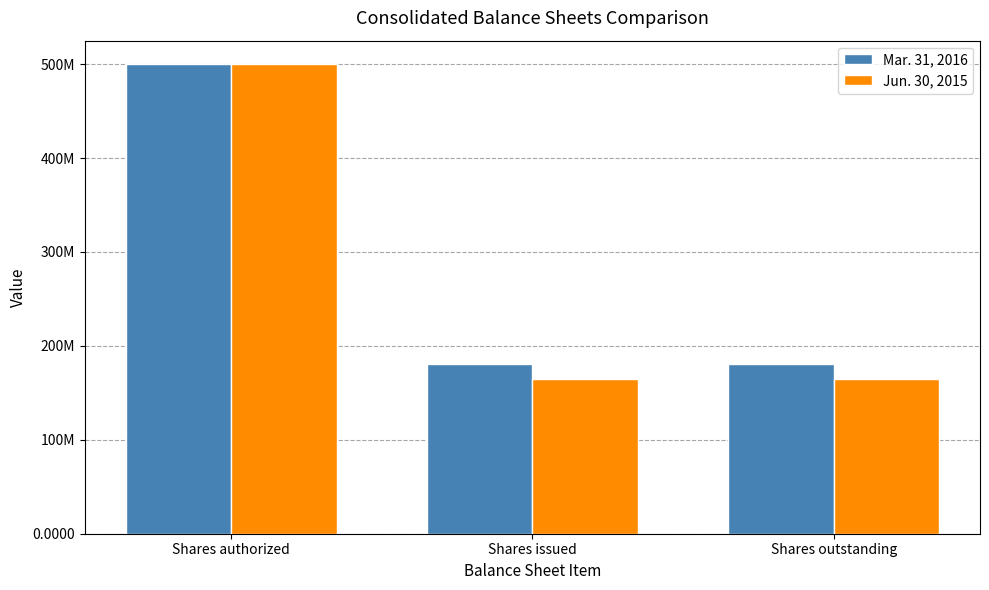

Rank the series at Shares authorized from highest to lowest value.

Mar. 31, 2016, Jun. 30, 2015